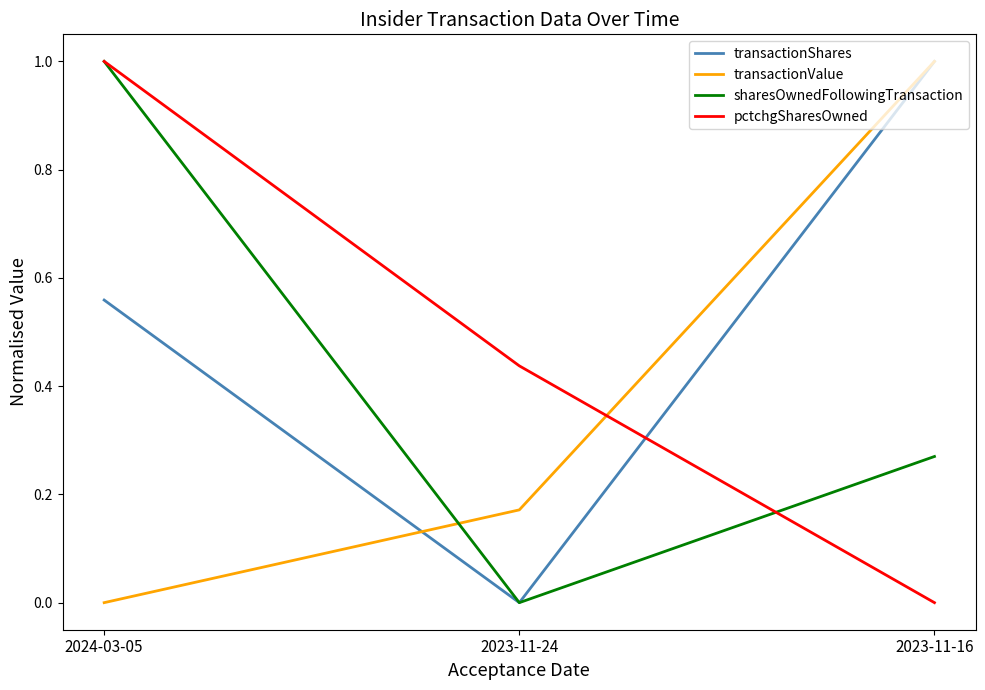

Is this an area chart (filled region under the line)?

No